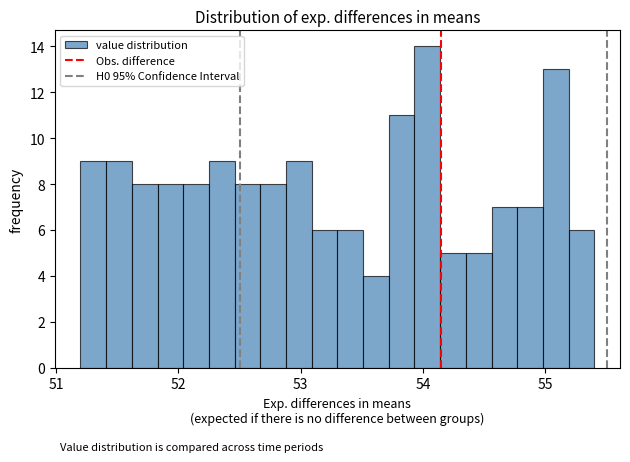

Around what value on the x-axis is the tallest bar? Give the approximate position of its centre, as read against the axis.

54.0